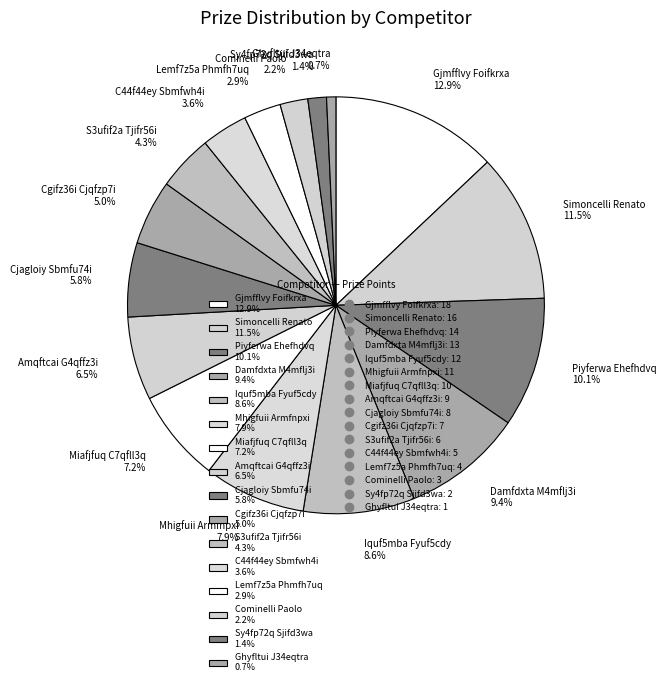

Approximately how many times larger is the value at Cjagloiy Sbmfu74i 5.8% compared to Ghyfltui J34eqtra 0.7%?

8.0